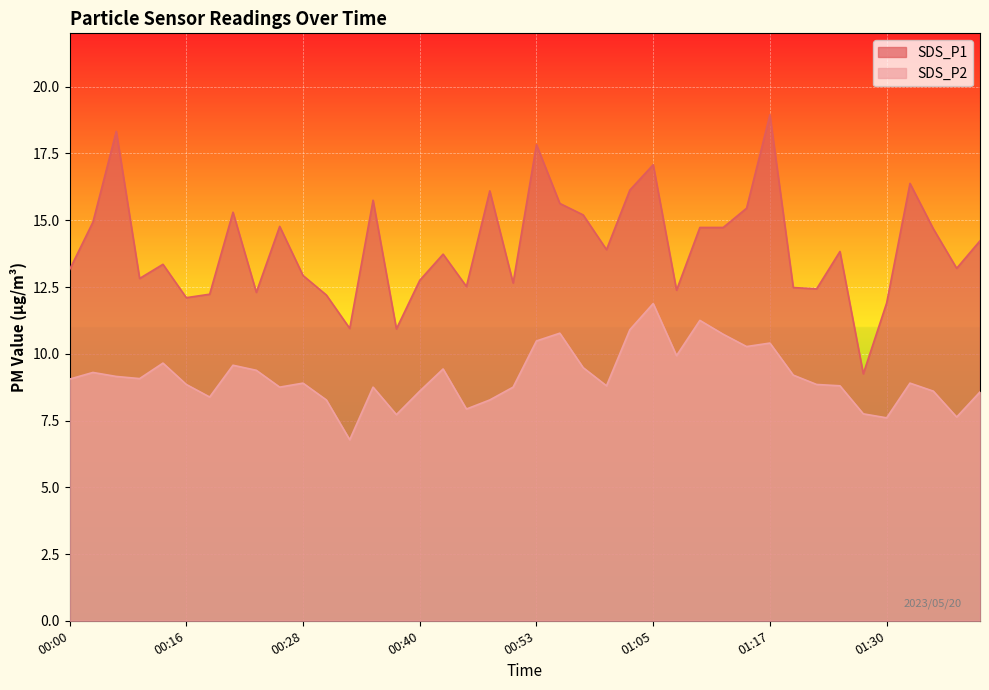

What is the difference between the maximum and minimum values in the SDS_P2 series?

5.1